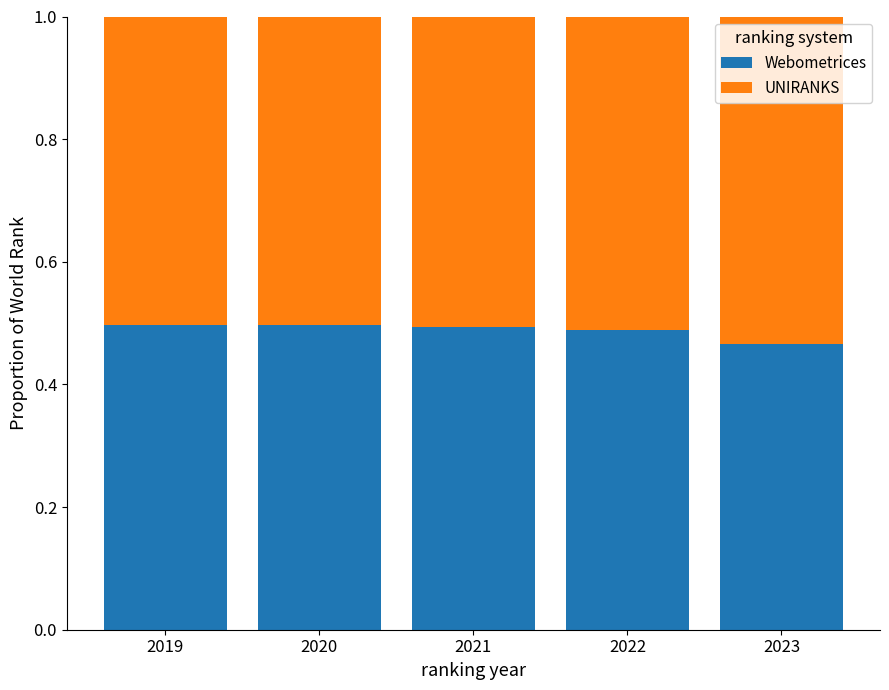

Is it true that Webometrices equals 0.5 at 2021?

True